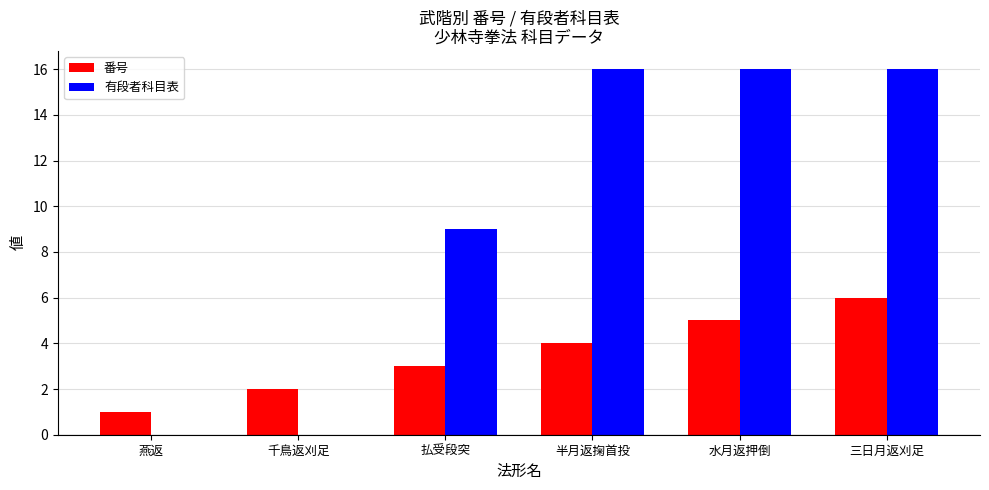

Count the number of categories in the chart.

6